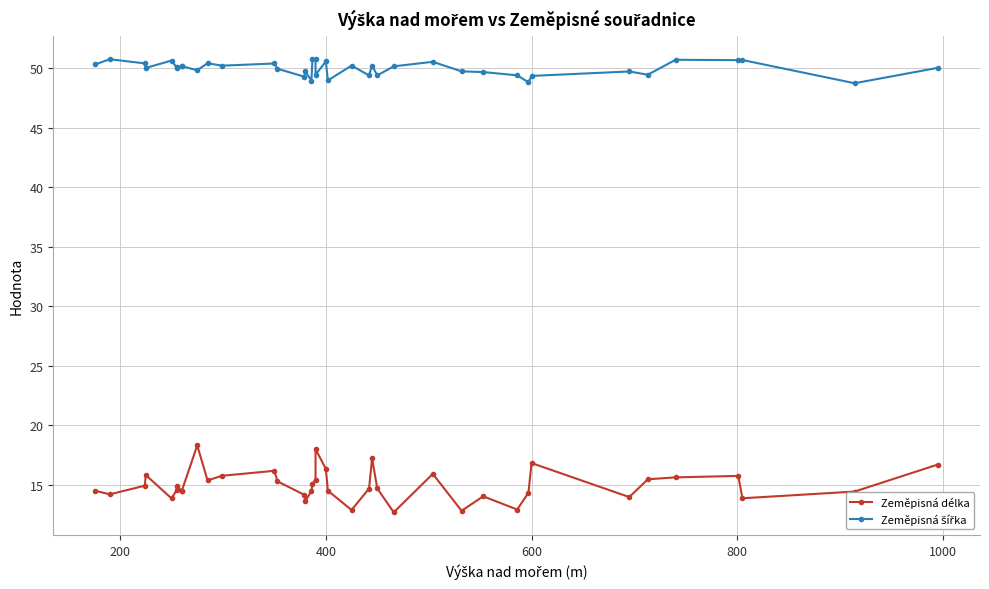

True or false: Zeměpisná šířka and Zeměpisná délka intersect in this chart.

False